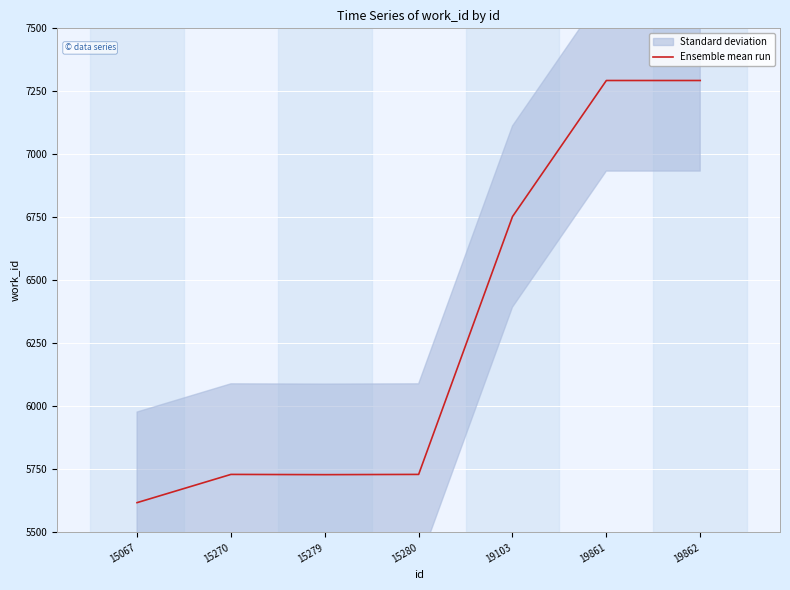

Is it true that the value at 19103 is 6753?

True